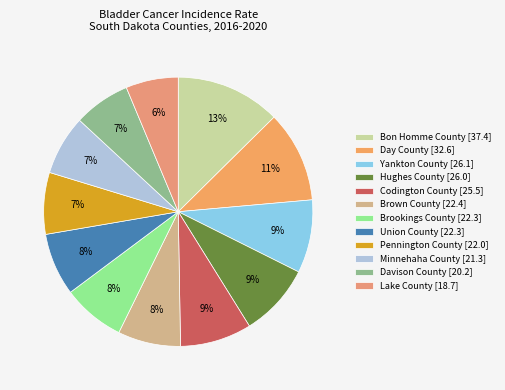

Which slice is the smallest?

Lake County